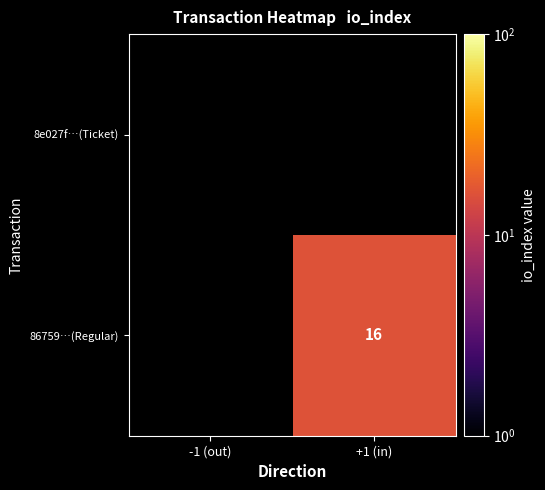

Rank the categories by 8e027f…(Ticket) value from lowest to highest.

-1 (out), +1 (in)